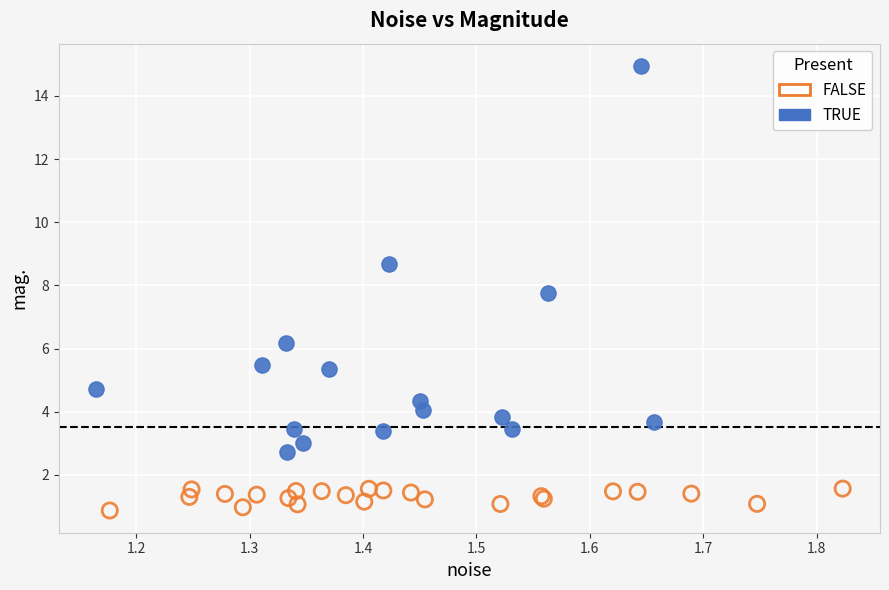

Which series contains the lowest Y value?

FALSE